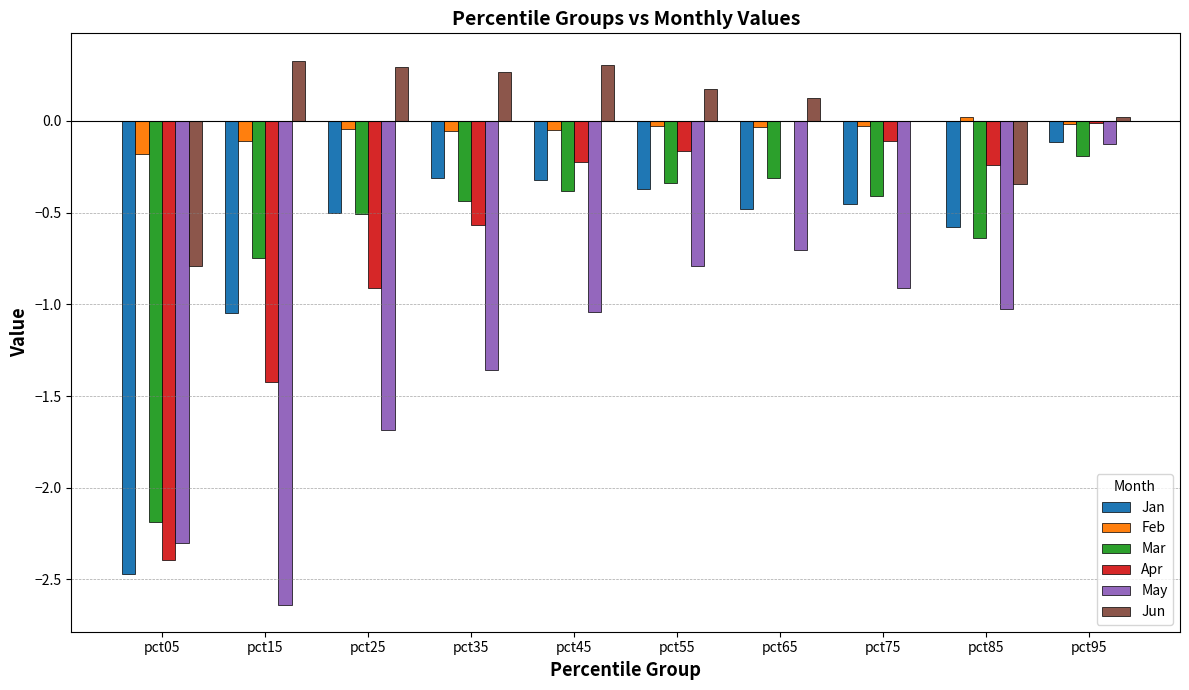

Which series changed the most between pct05 and pct75?

Apr